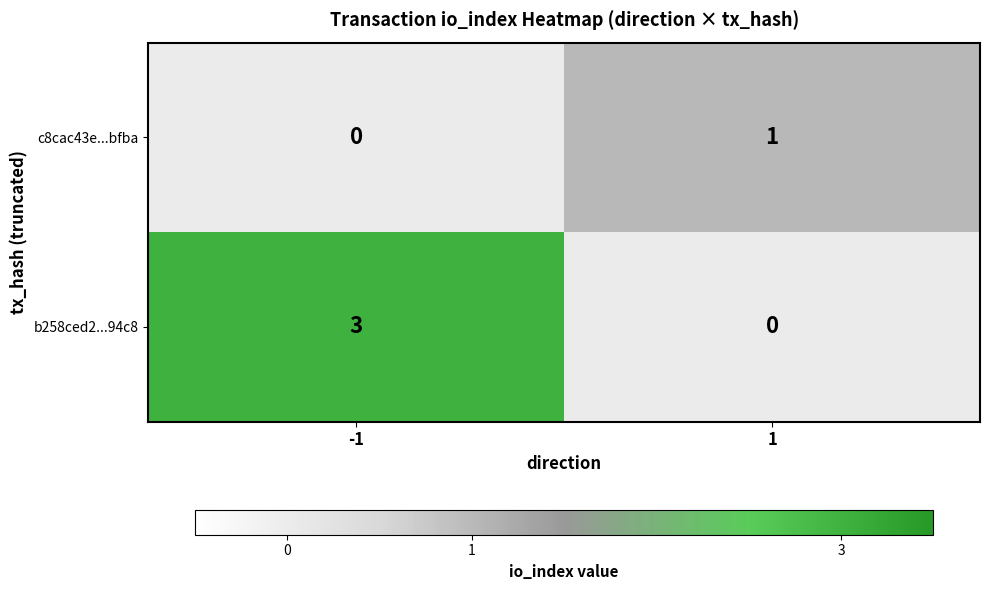

Is it true that b258ced2...94c8 equals -1 at 1?

False